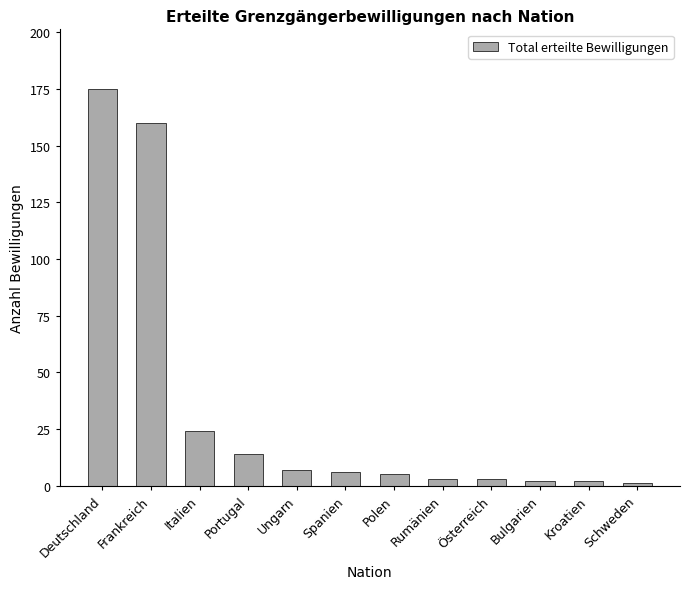

What is the label of the 6th bar from the left?

Spanien